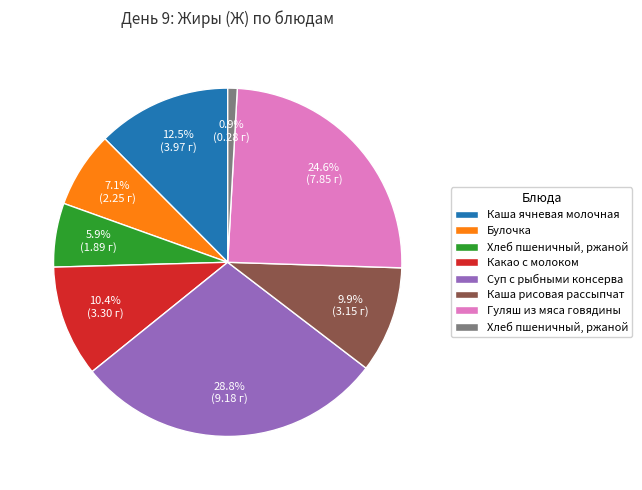

Does any single category account for the majority?

No